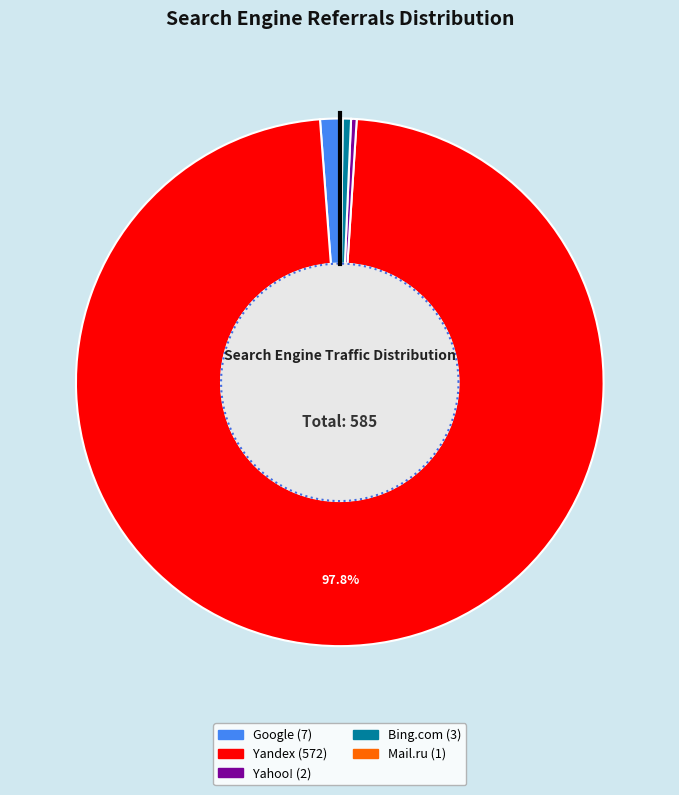

The Nigma slice represents 8% of the pie. True or false?

False